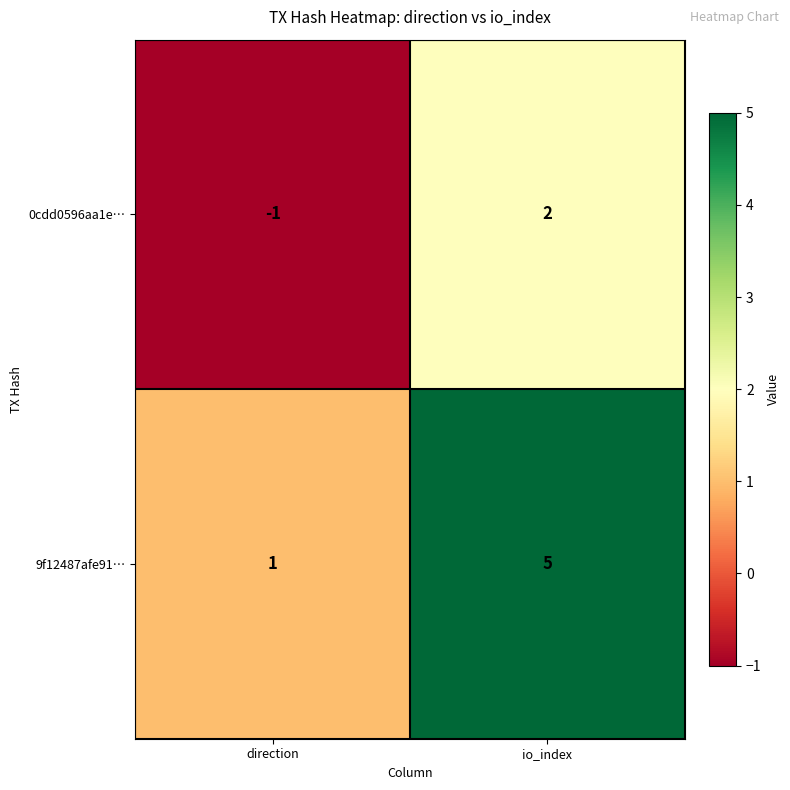

Rank the series at direction from highest to lowest value.

9f12487afe91…, 0cdd0596aa1e…